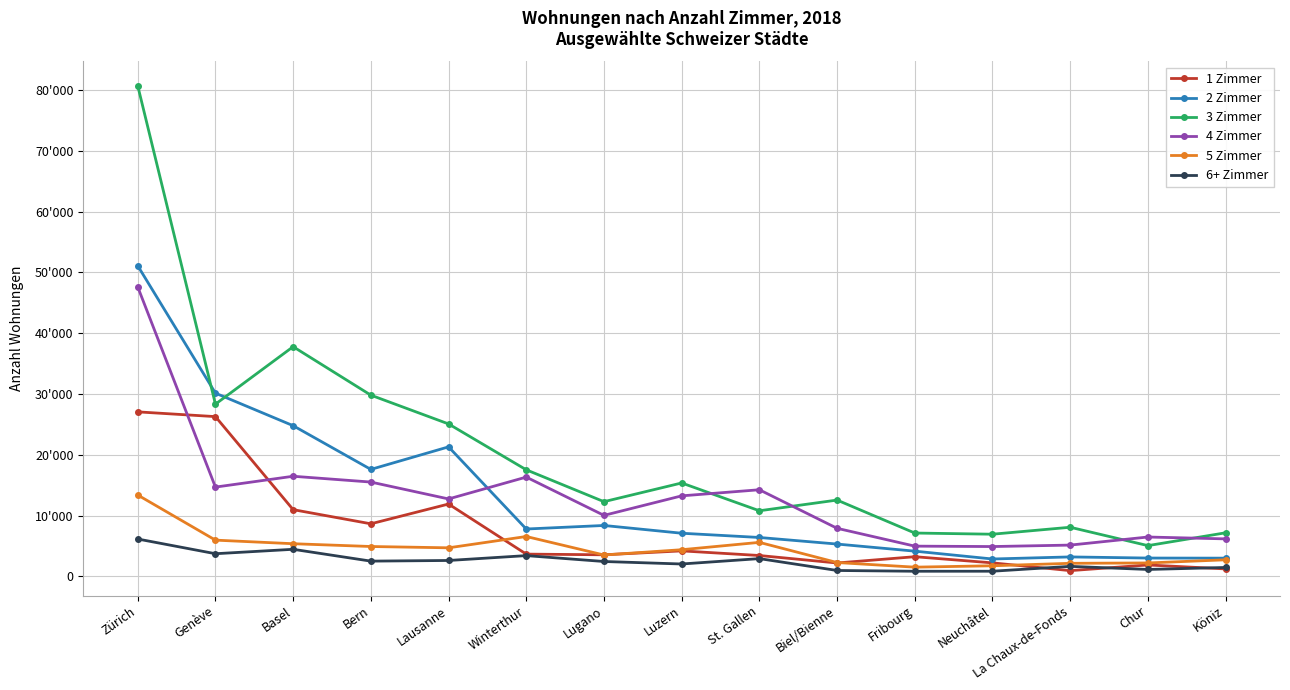

Between Lugano and Köniz, which series saw the biggest shift?

2 Zimmer